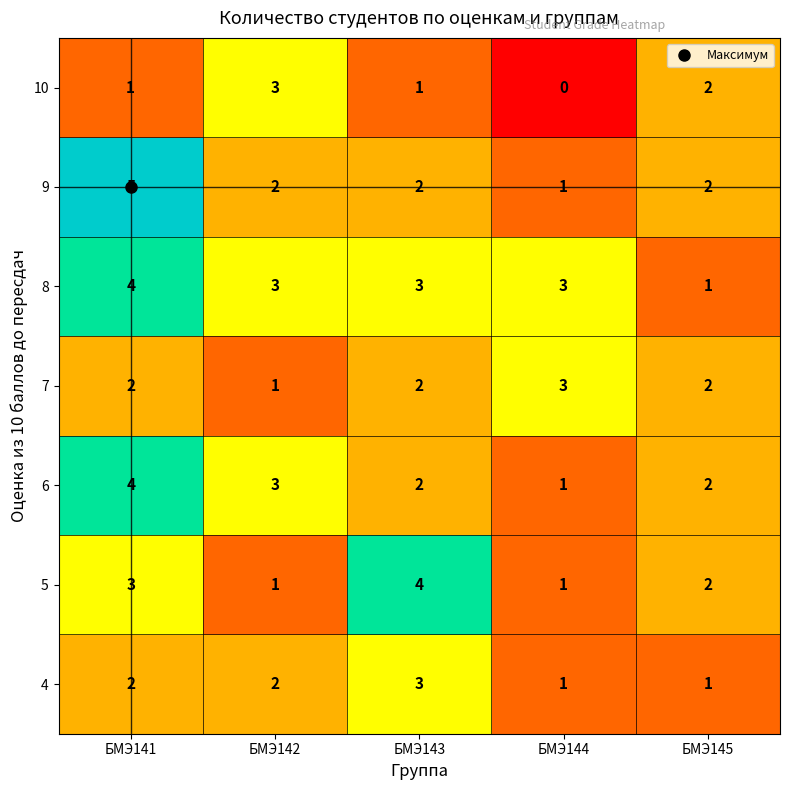

At which label does 8 reach its peak?

БМЭ141